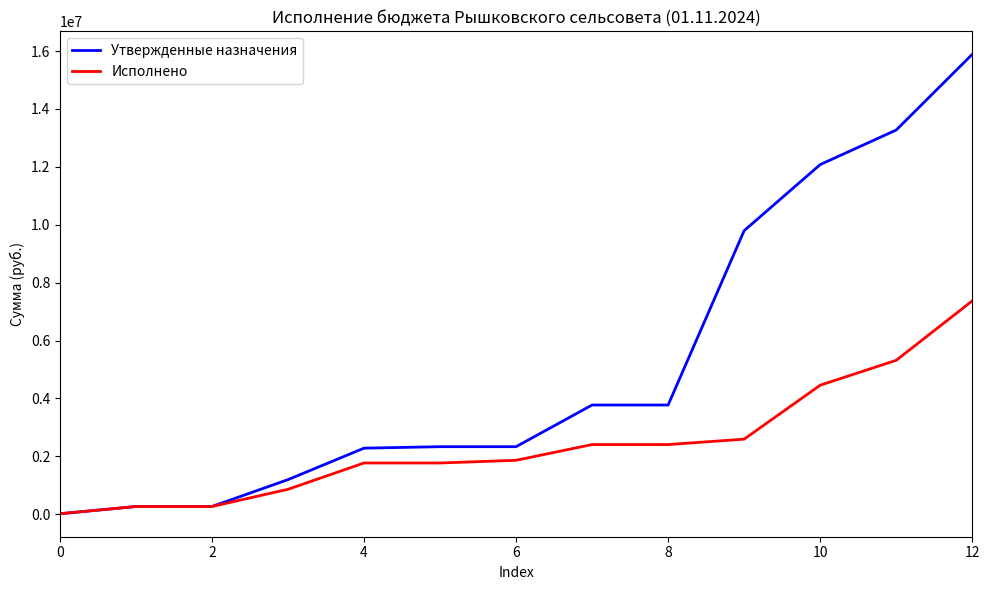

List the series in order of their peak value, highest first.

Утвержденные назначения, Исполнено